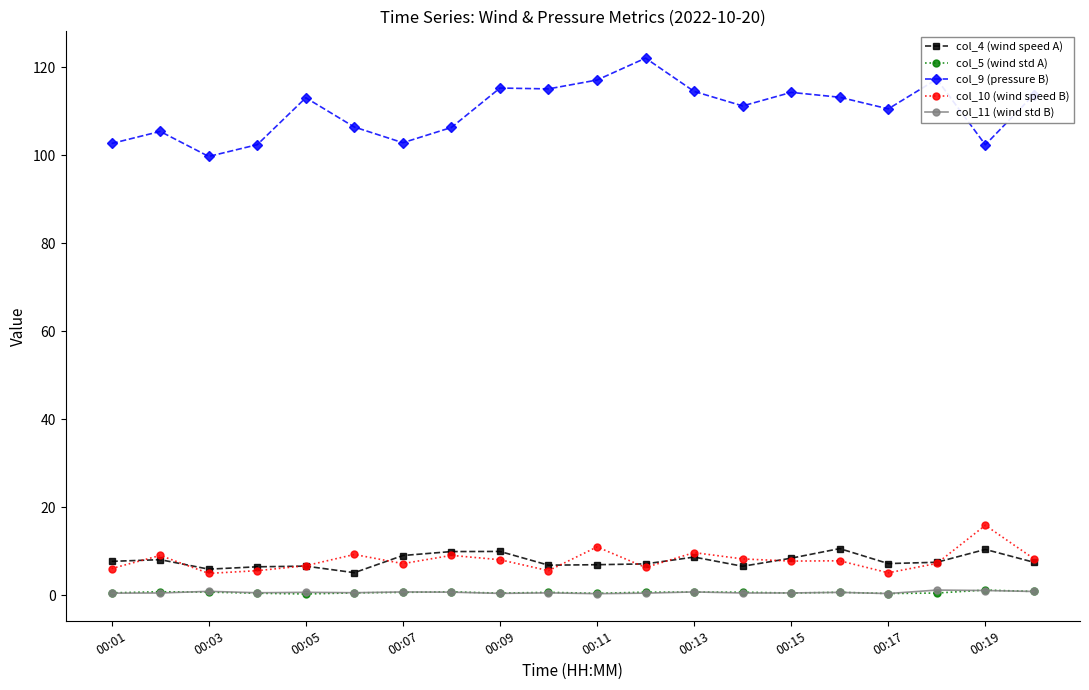

Which series has the widest spread of values?

col_9 (pressure B)